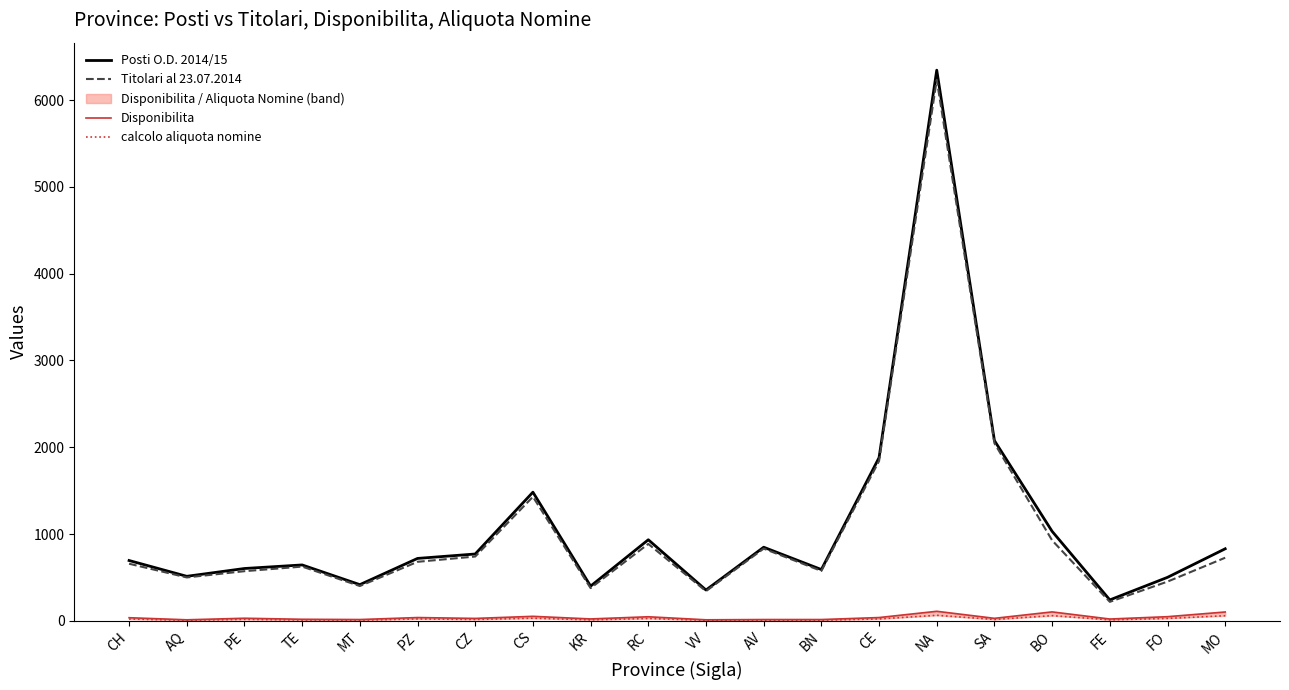

What is the label of the 12th point from the right?

KR